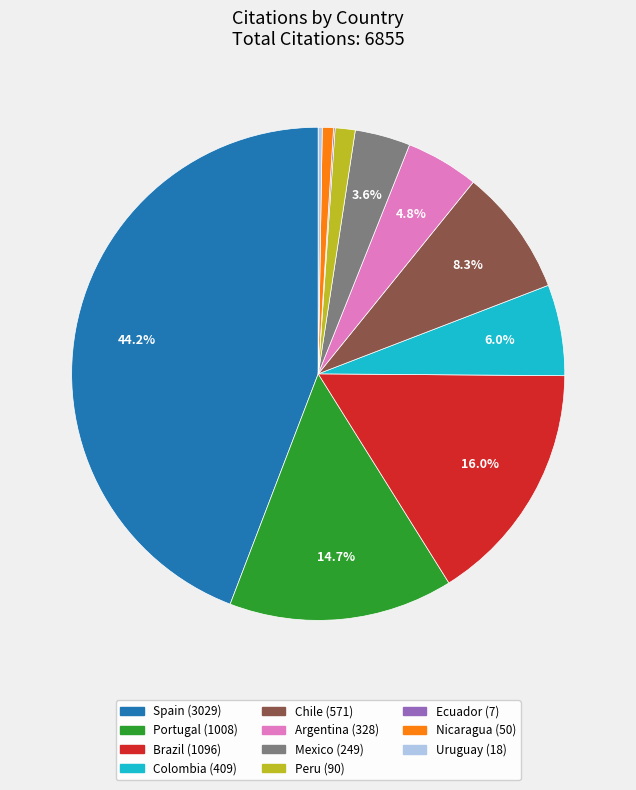

What portion of the pie excludes Portugal?

85.3%